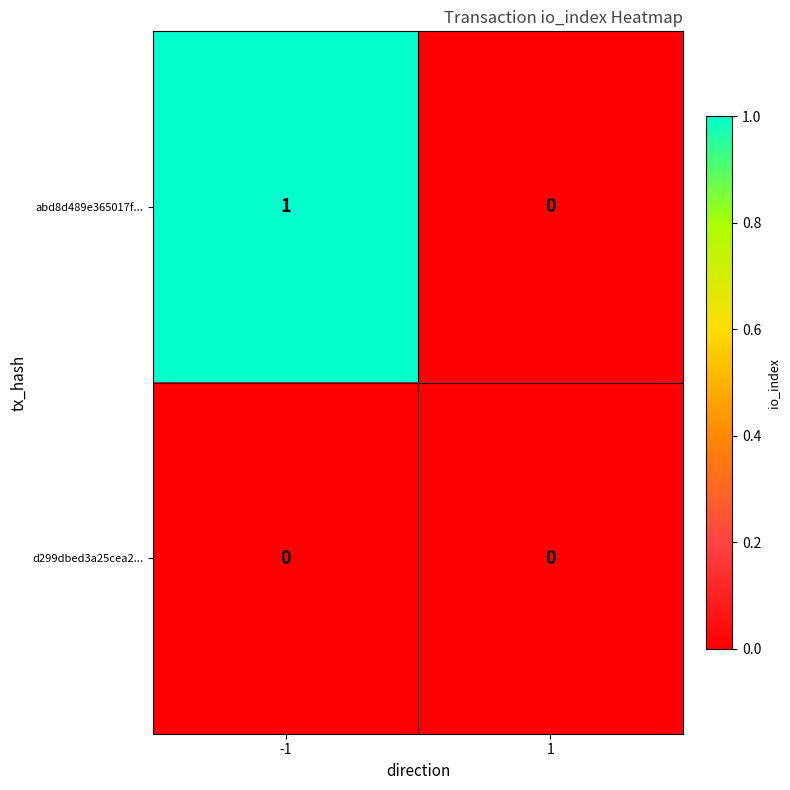

Between -1 and 1, which series saw the biggest shift?

abd8d489e365017f...